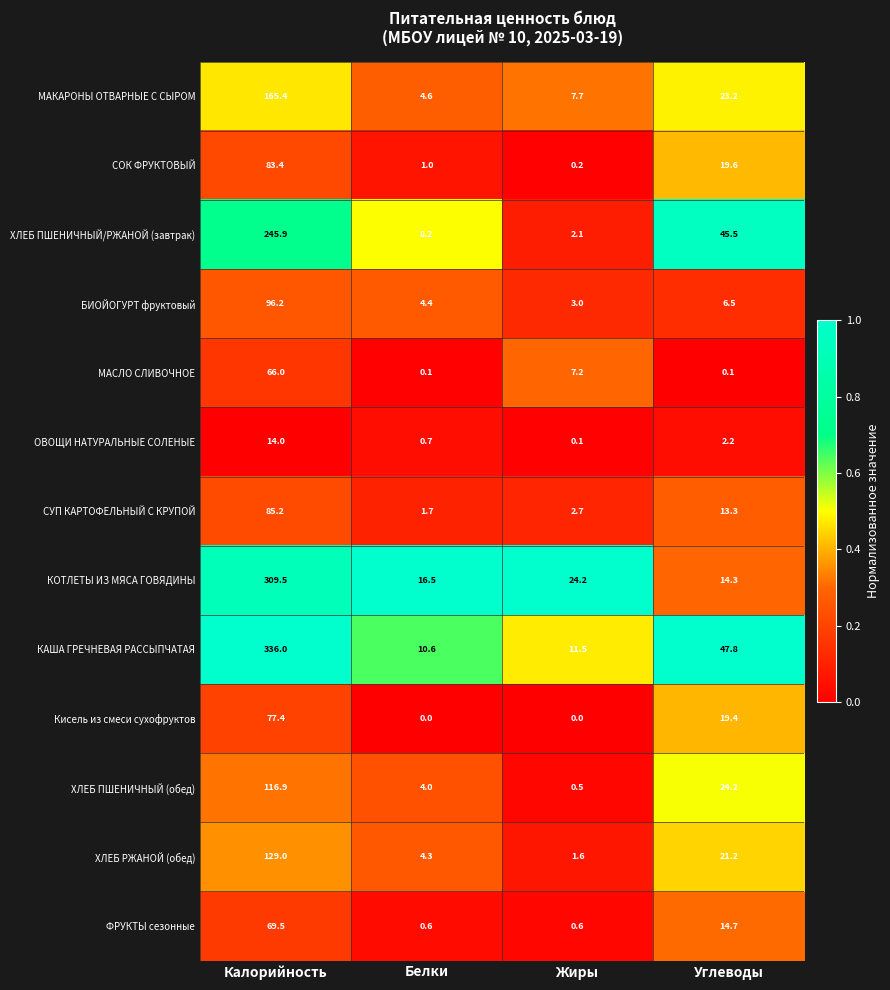

What is the greatest value displayed?

336.0